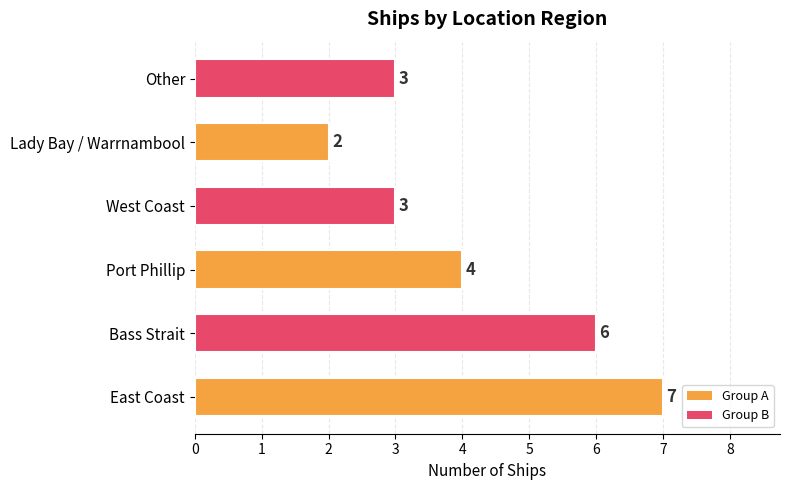

How many bars are there in total?

6